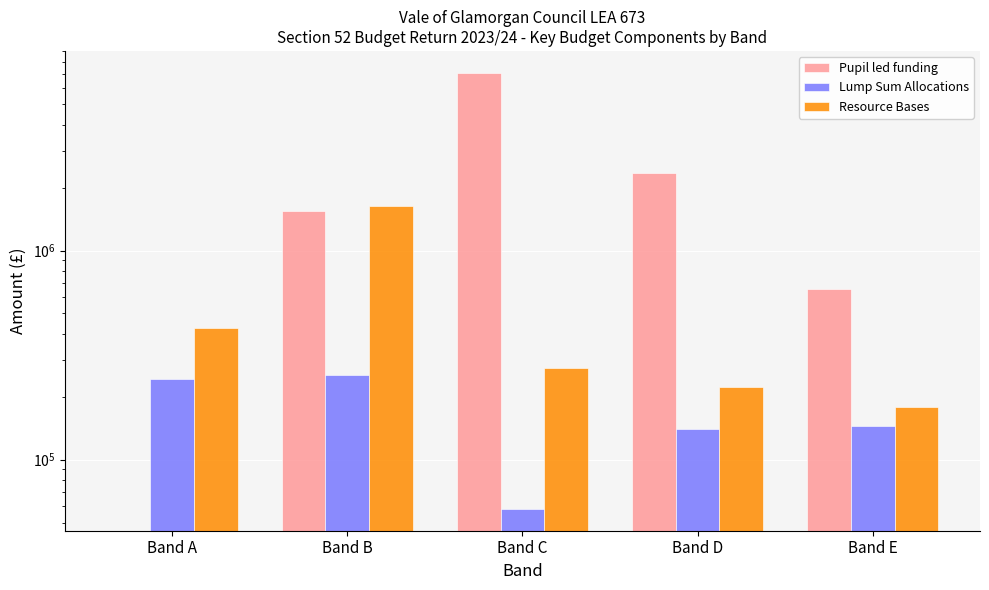

Are the bars grouped side by side (vs. stacked)?

Yes